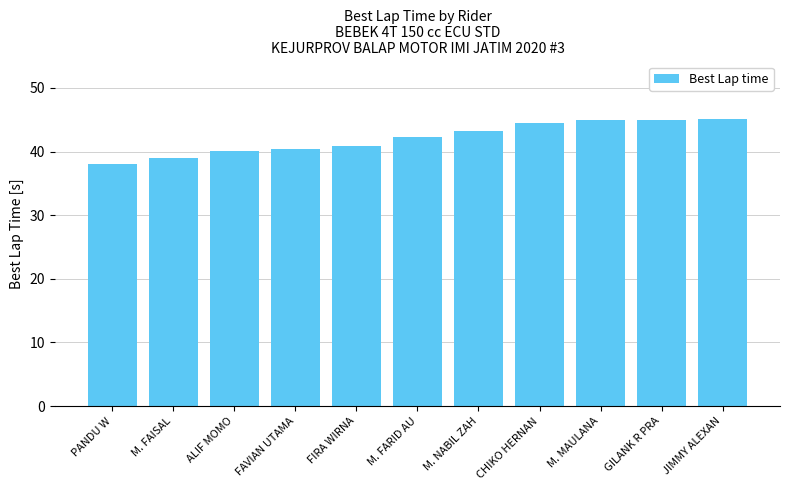

Read the value at FAVIAN UTAMA.

40.4